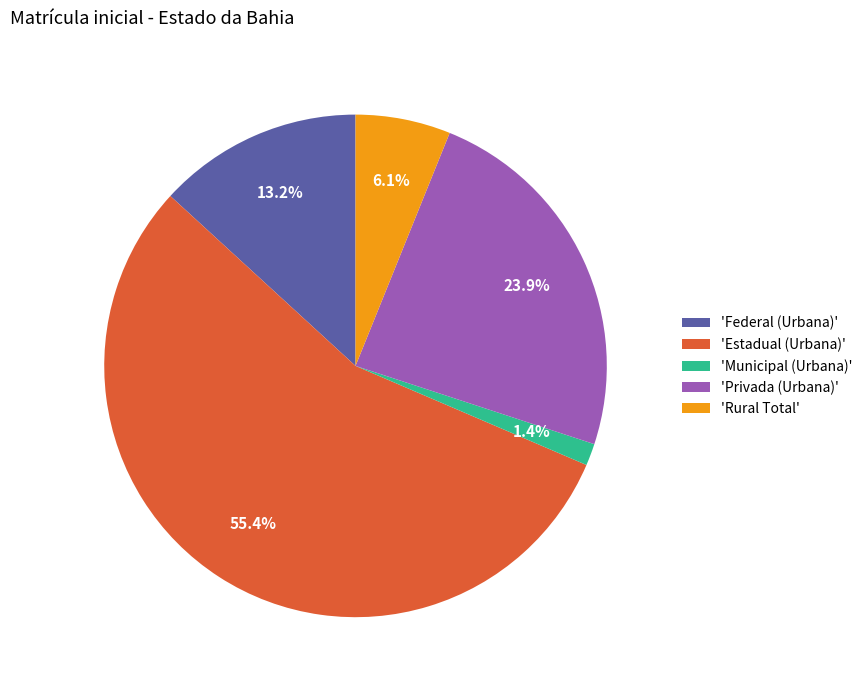

Which slice represents more than half of the pie?

'Estadual (Urbana)'